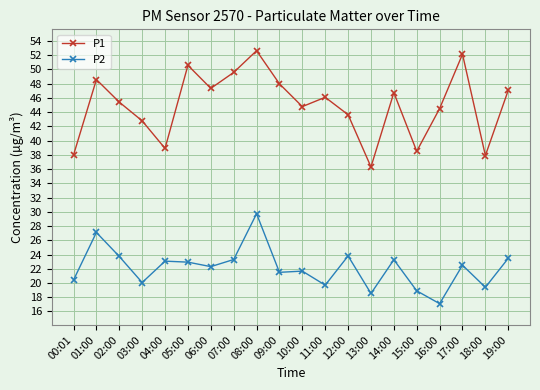

What value does the P2 series have at 18:00?

19.4